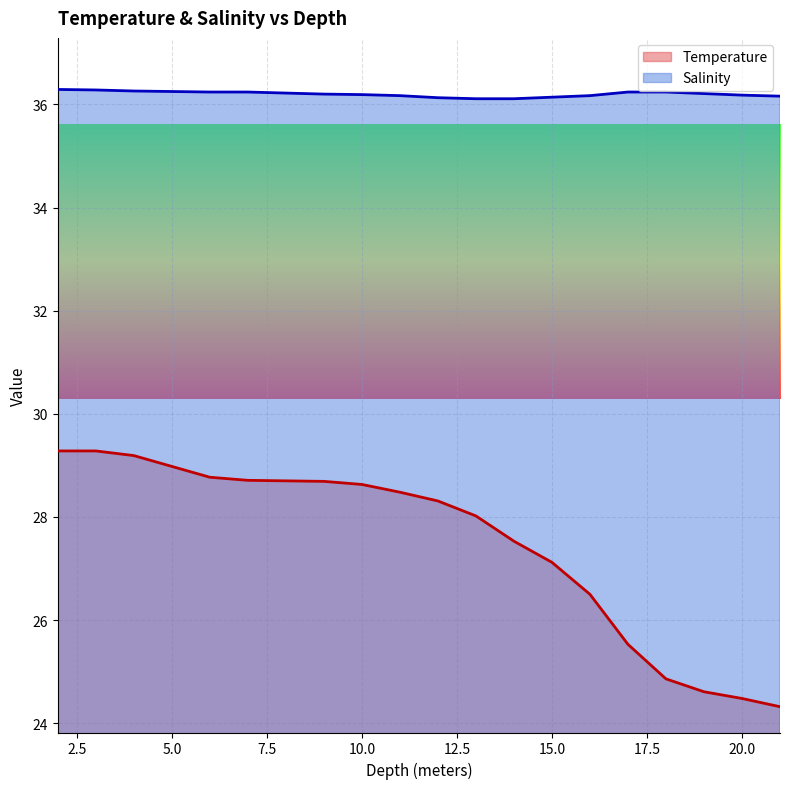

What is the total value across all series at 6.0?

65.0